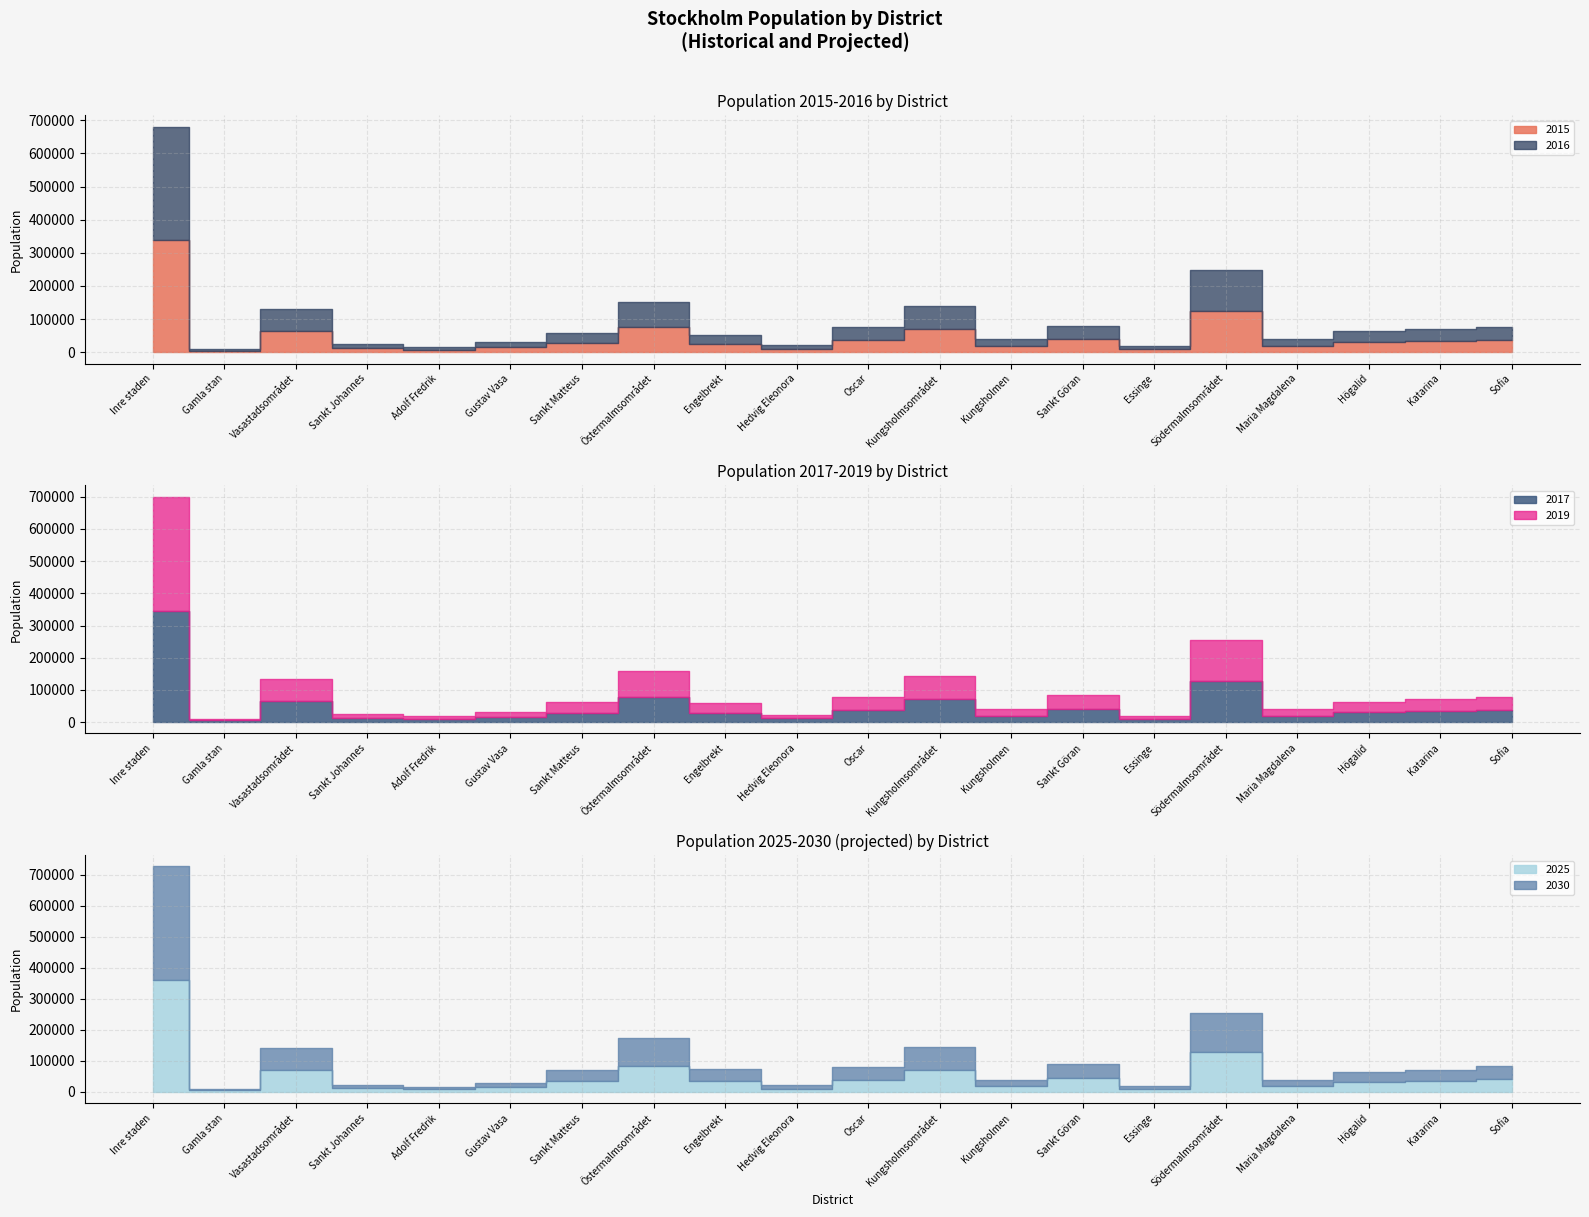

At which label does 2019 first exceed 31934?

Inre staden